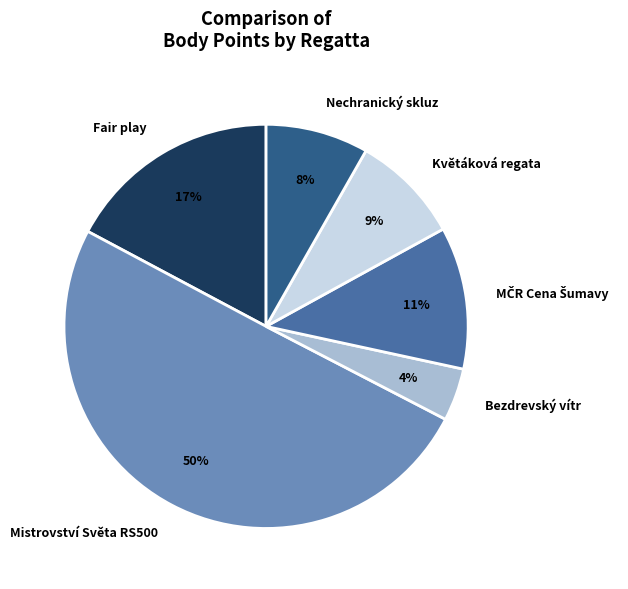

What is the smallest slice in the pie chart?

Bezdrevský vítr